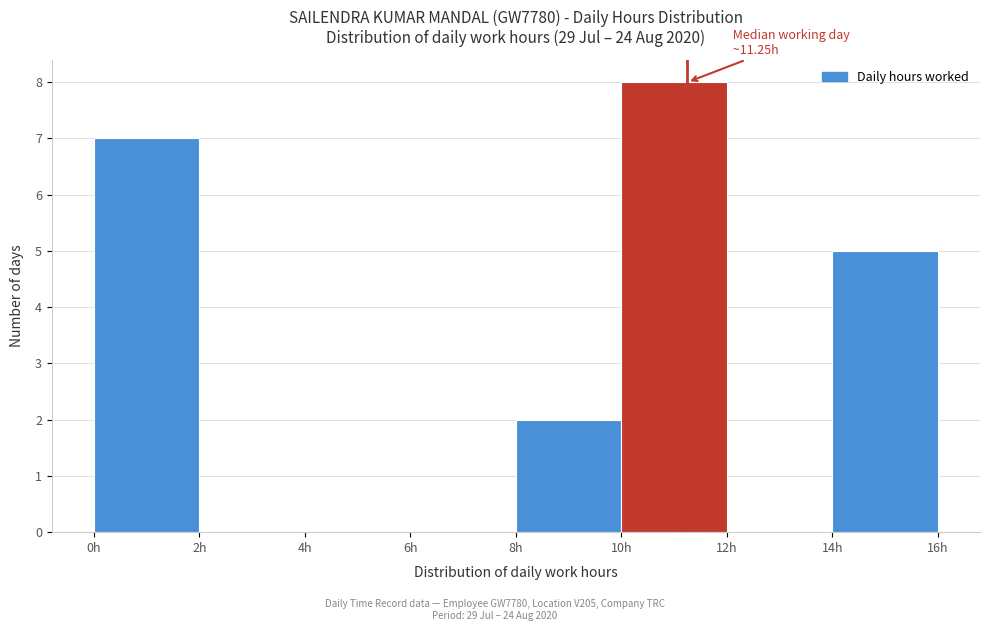

Which range on the x-axis has the tallest bar?

10 to 12